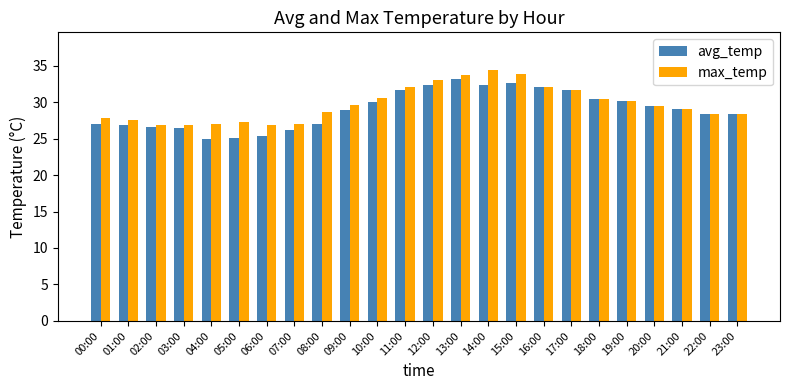

What is the maximum value shown in the chart?

34.4